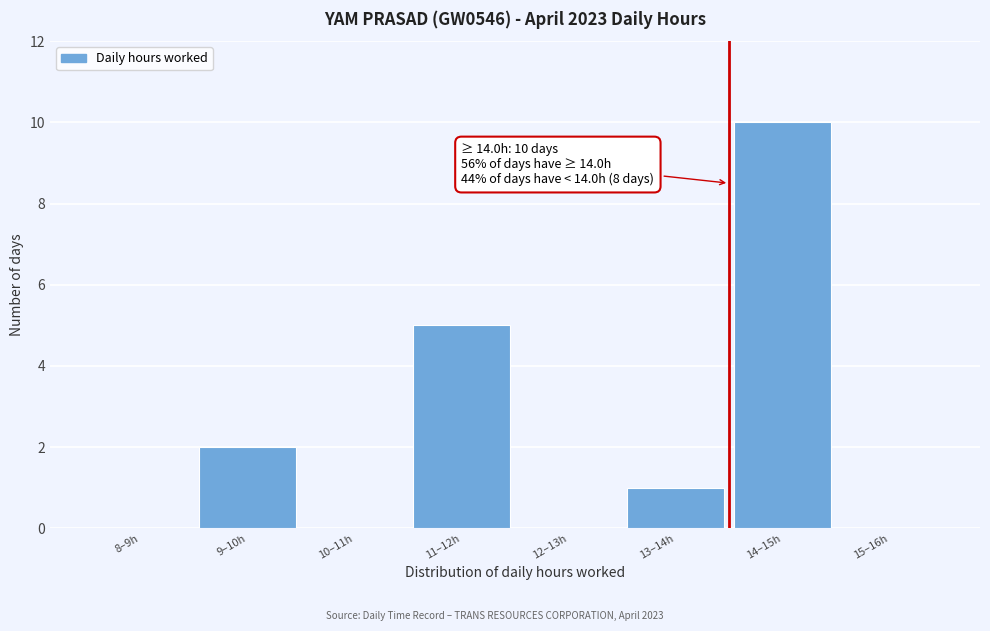

Reading right to left, transcribe all the data shown in this chart.

15–16h=0	14–15h=10	13–14h=1	12–13h=0	11–12h=5	10–11h=0	9–10h=2	8–9h=0